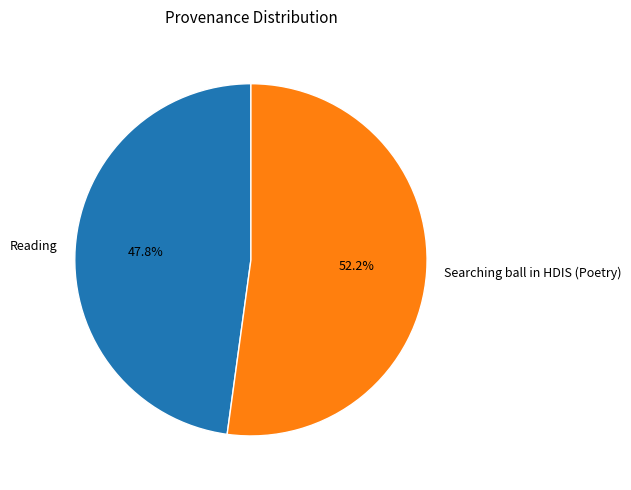

Which slice is the smallest?

Reading